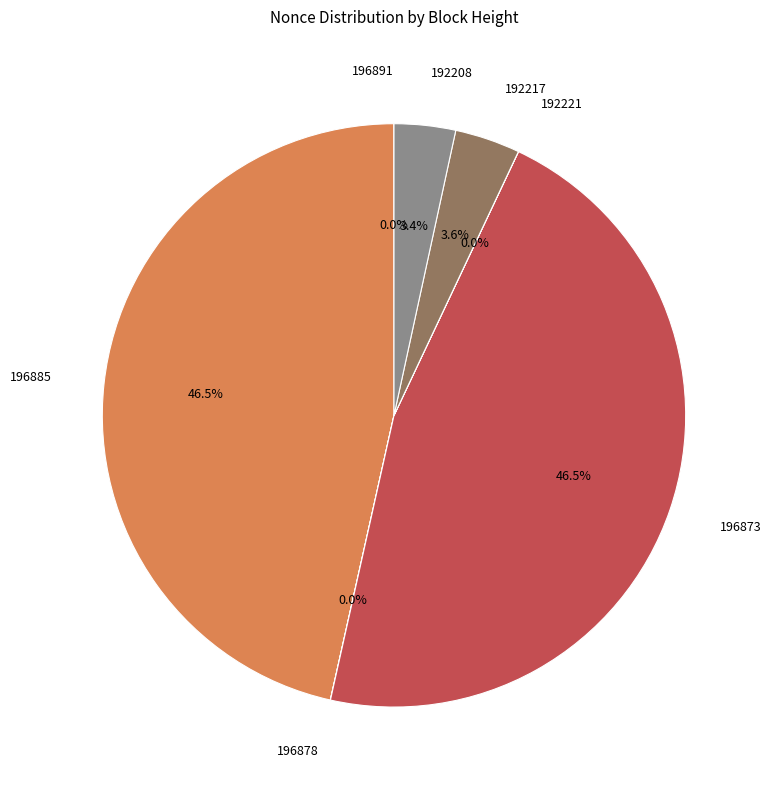

Is there any slice that represents more than half of the pie?

No